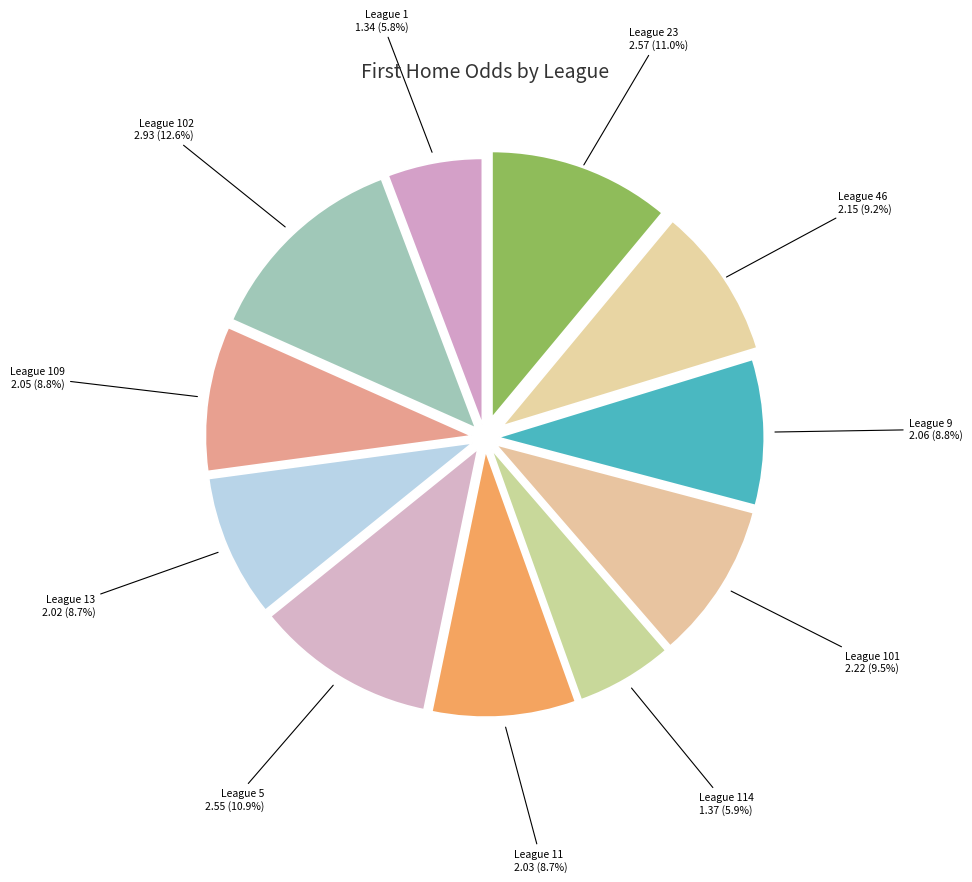

Is League 101 the majority of the pie?

No